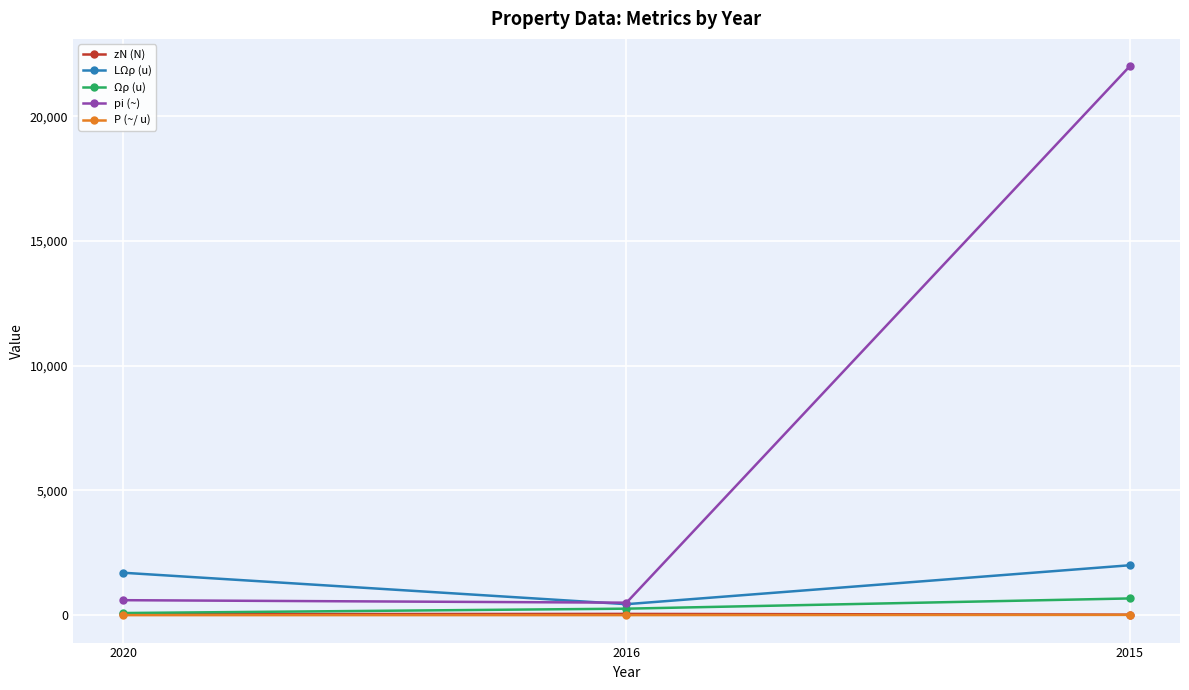

How many data points does each series have?

3